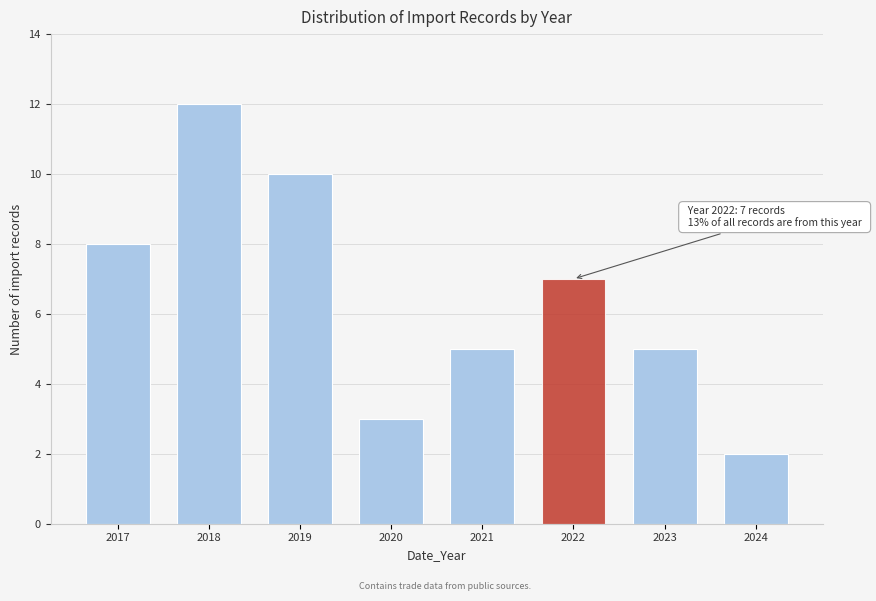

Reading left to right, list all the values displayed in this chart.

2017=8	2018=12	2019=10	2020=3	2021=5	2022=7	2023=5	2024=2